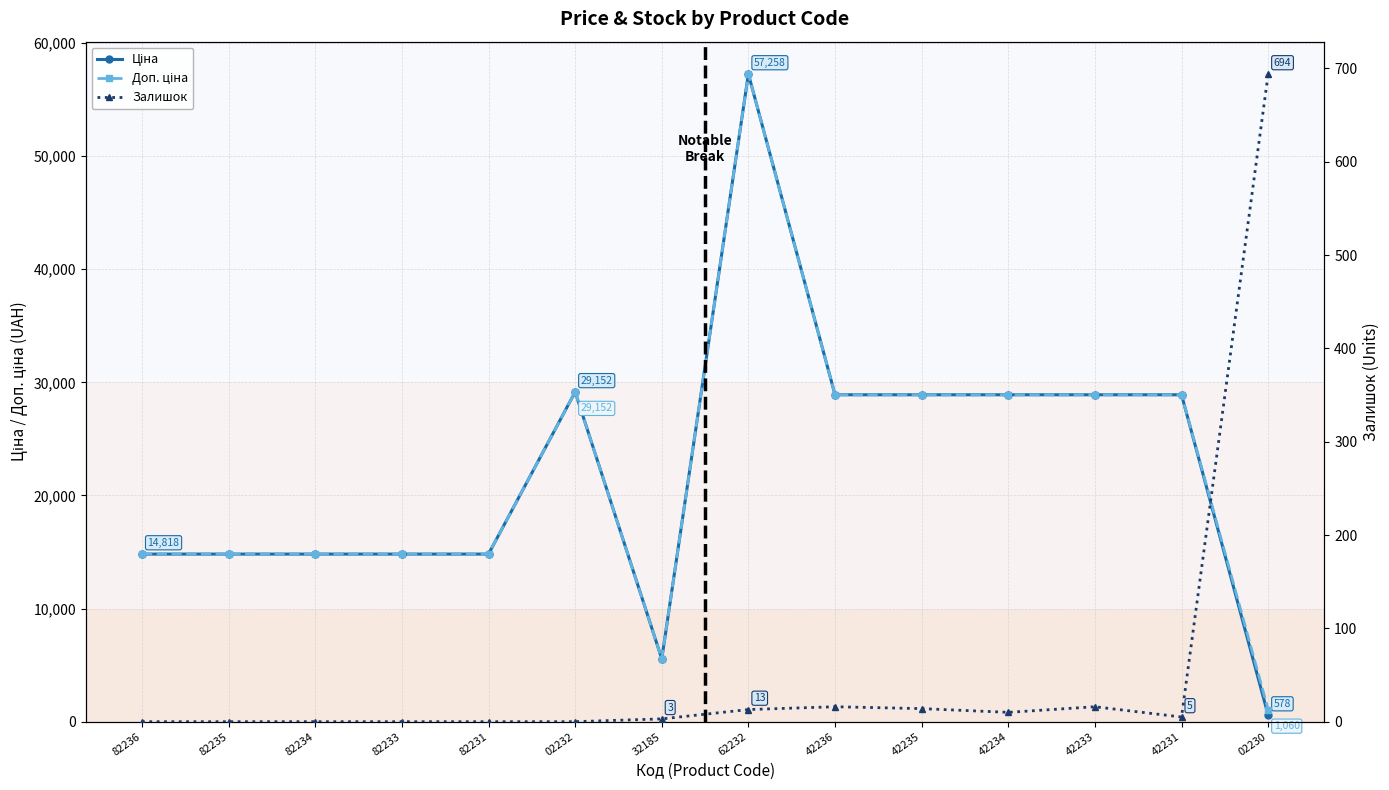

The Залишок series shows 20.7 at 42235. True or false?

False